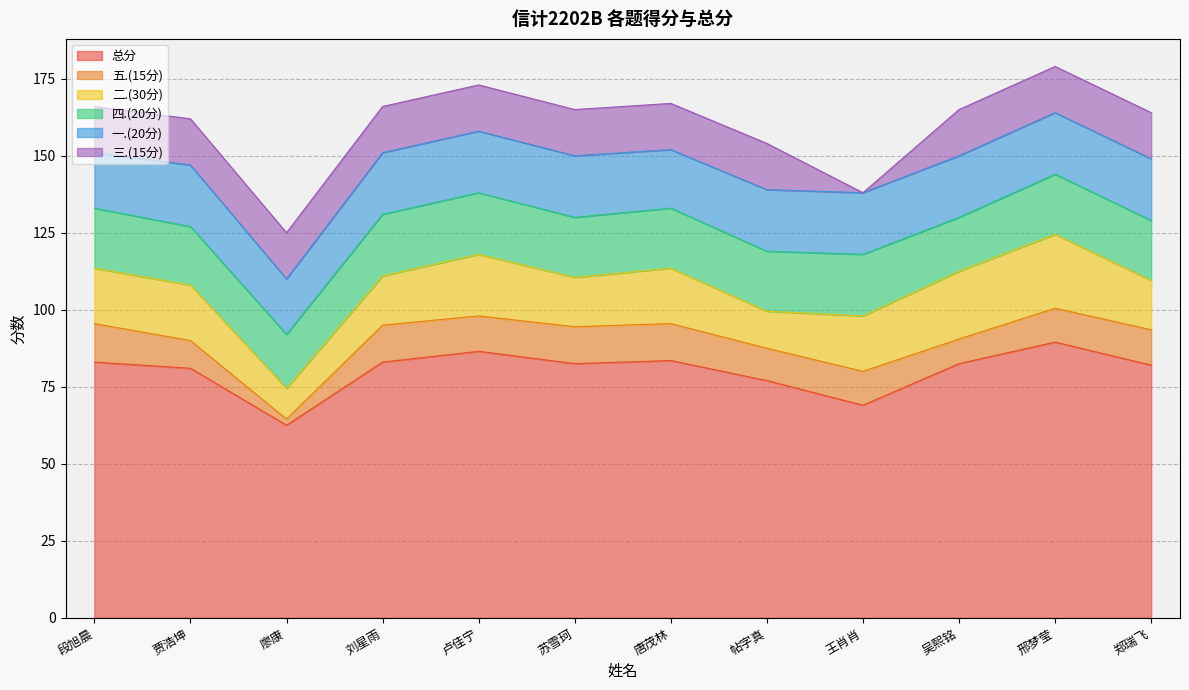

True or false: 三.(15分) and 总分 cross at least once.

False